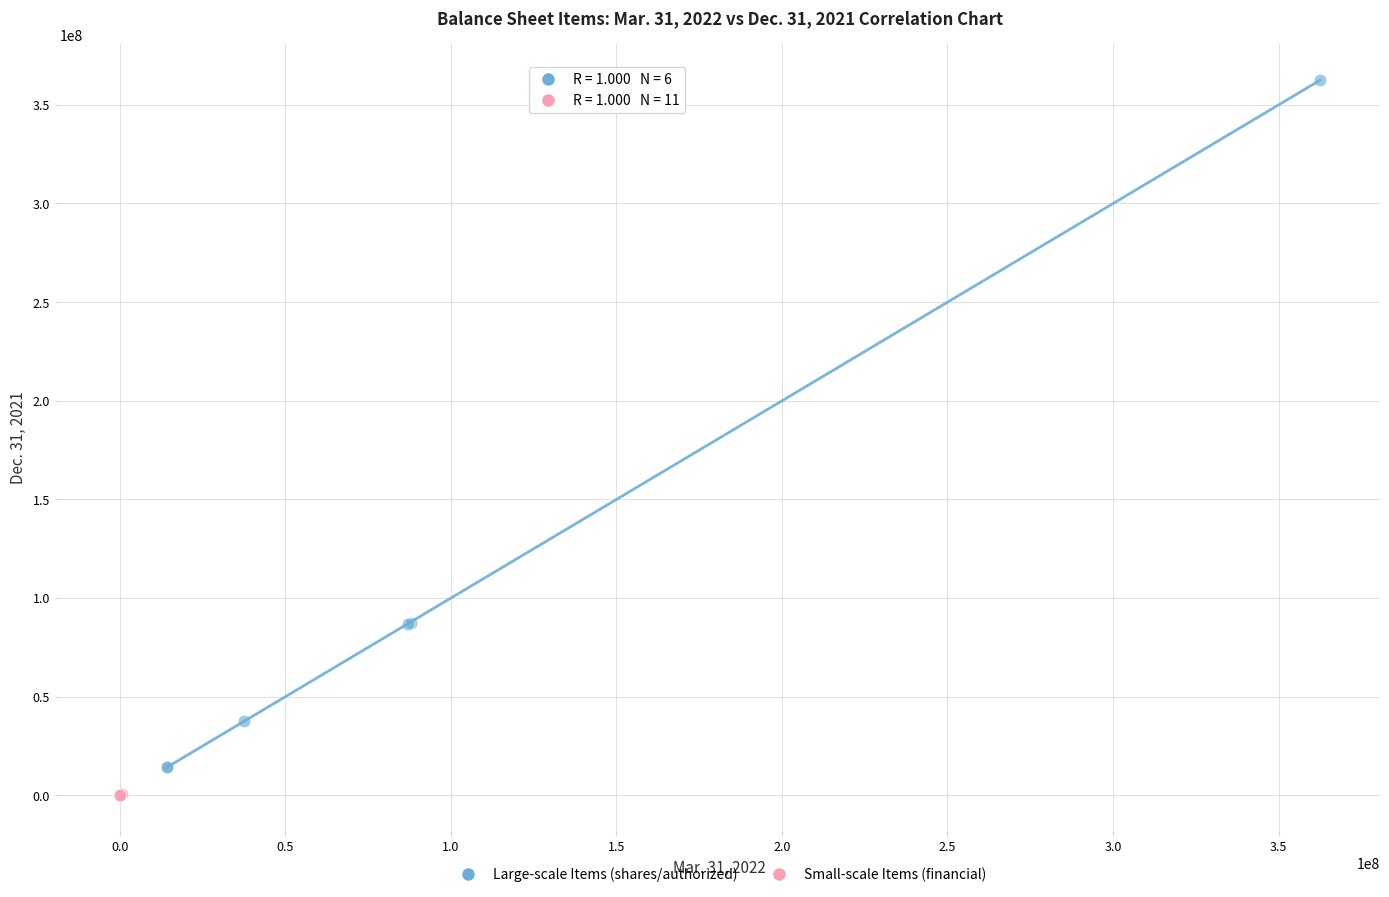

Which series contains the highest Y value?

Large-scale Items (shares/authorized)